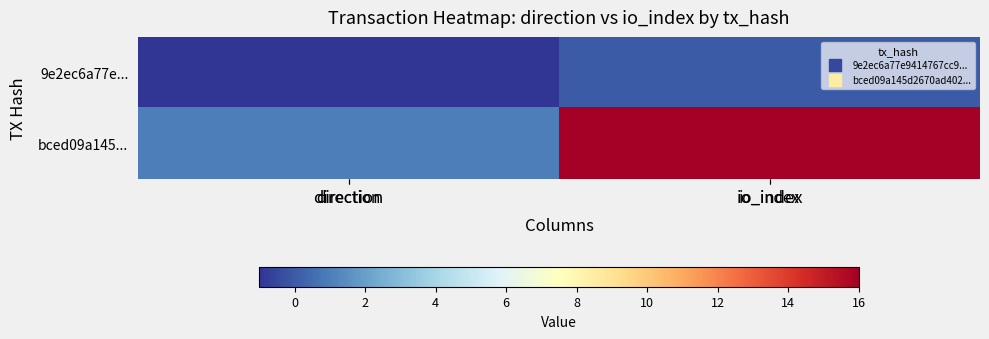

What is the average value of the bced09a145... series?

8